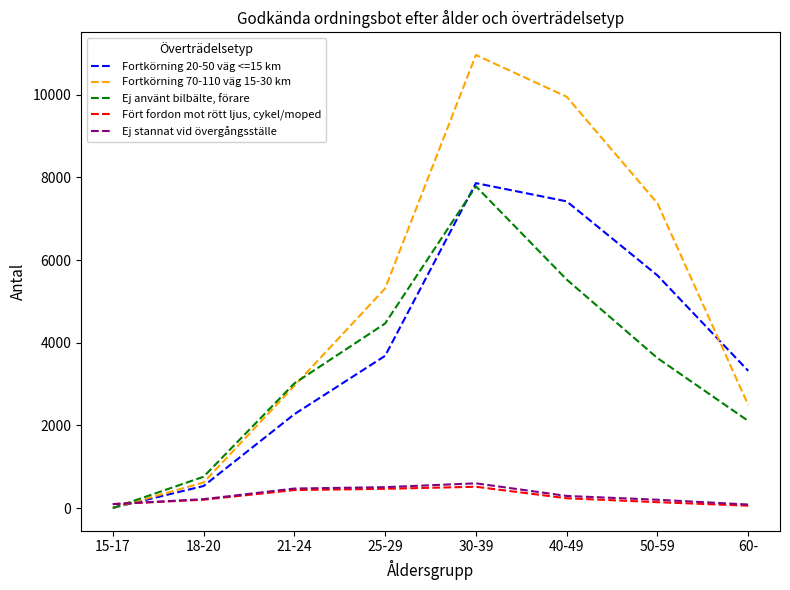

Which series has the widest spread of values?

Fortkörning 70-110 väg 15-30 km